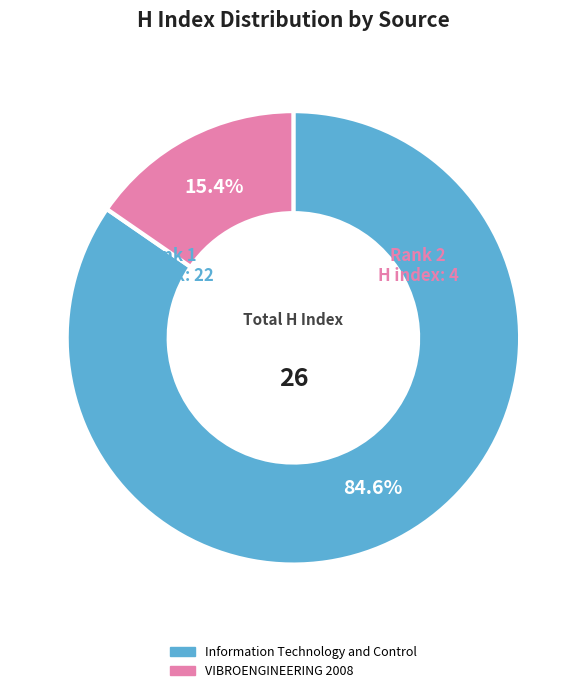

What percentage is the Information Technology and Control slice, to the nearest percent?

85%